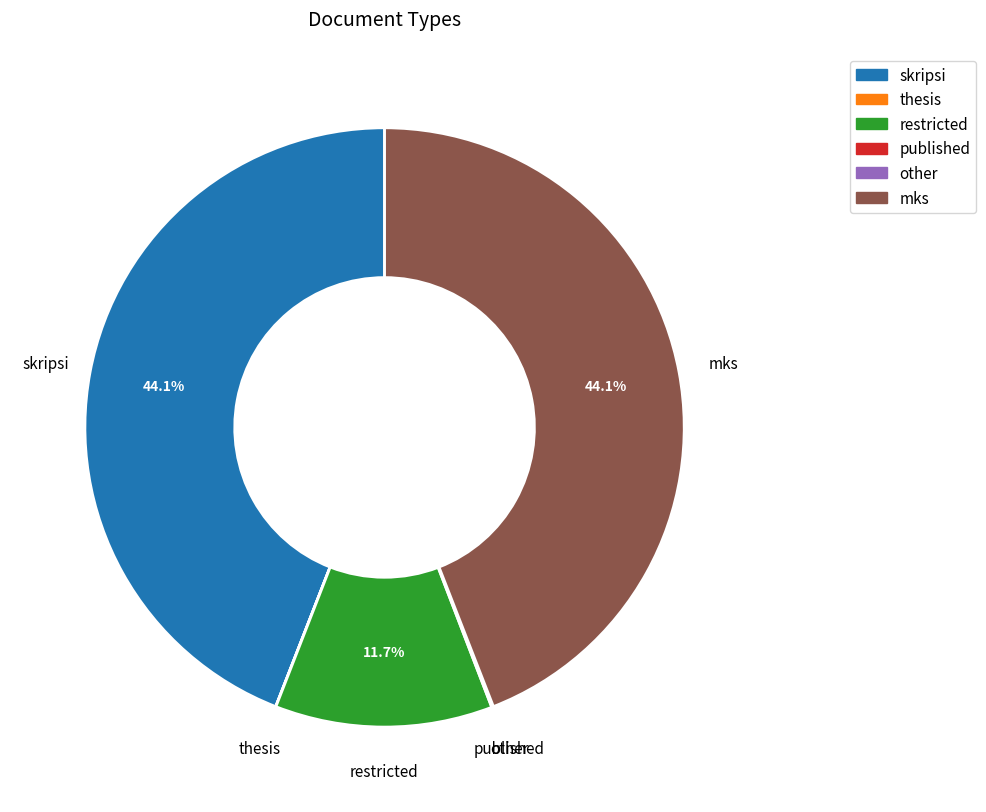

What is the ratio of the value at restricted to the value at skripsi?

0.3